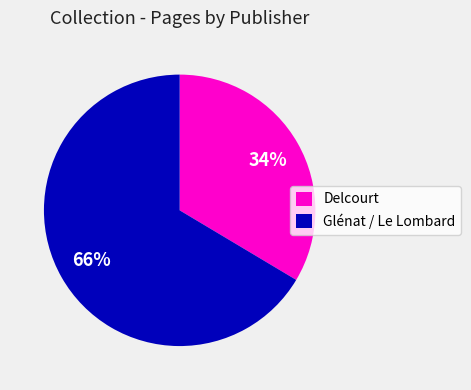

Is the sum of Delcourt and Glénat / Le Lombard greater than half?

Yes